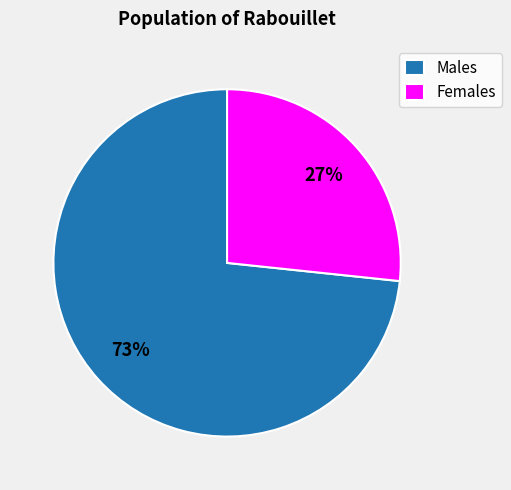

Between Females and Males, which is larger?

Males